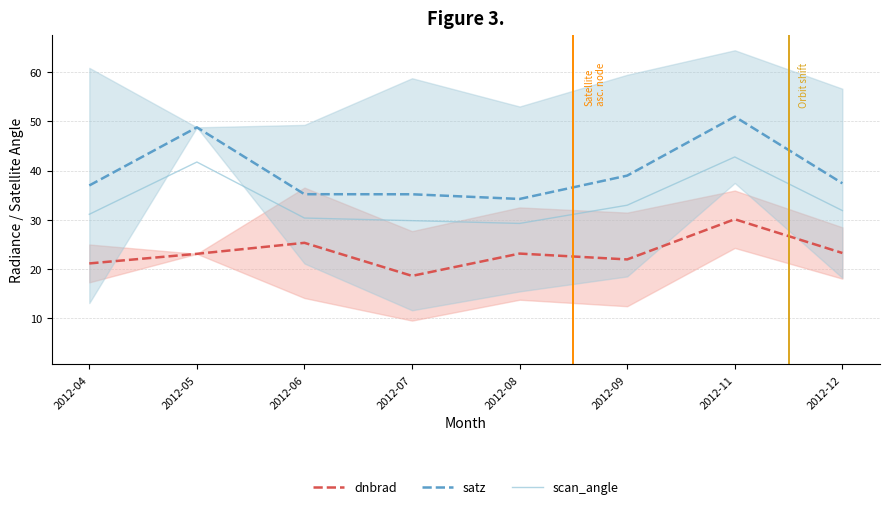

At how many categories does at least one series exceed 35?

7